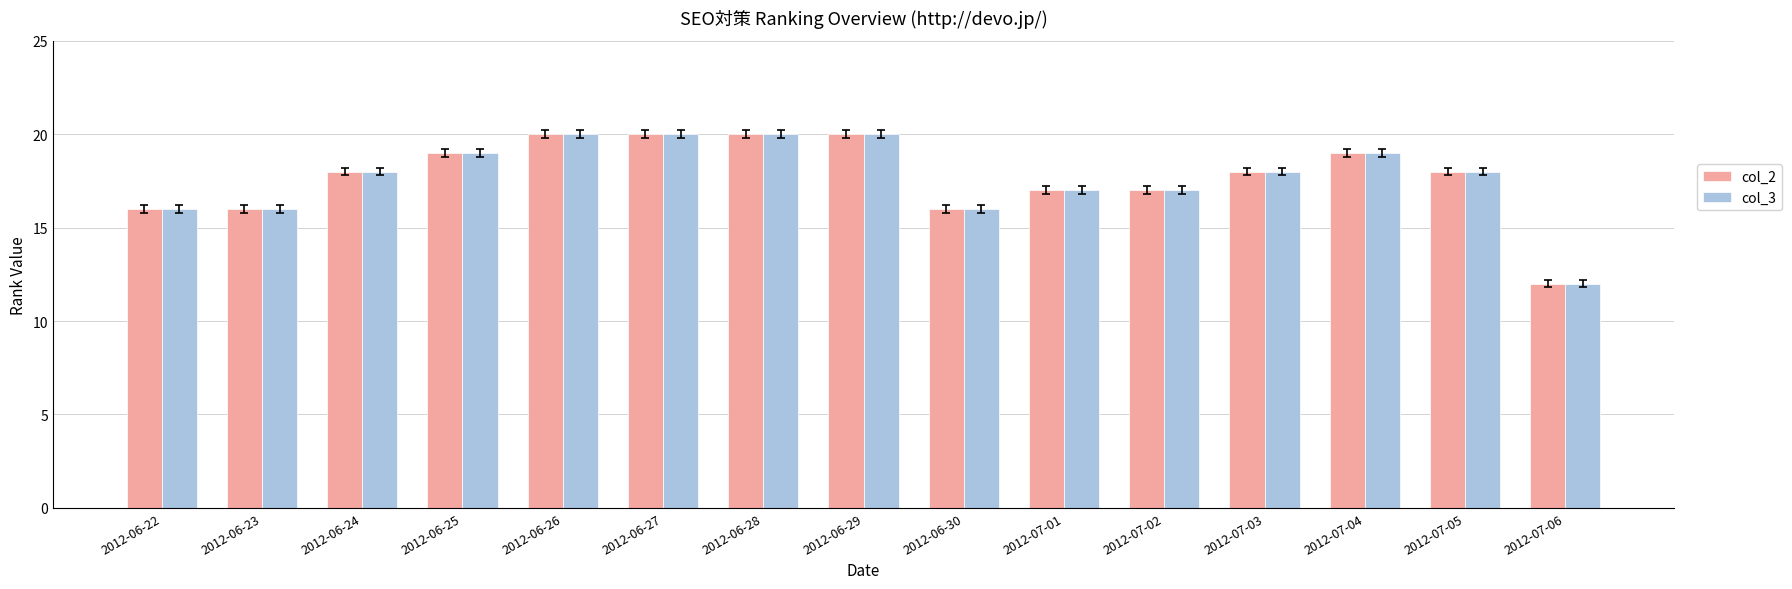

Count the number of data series in this chart.

2